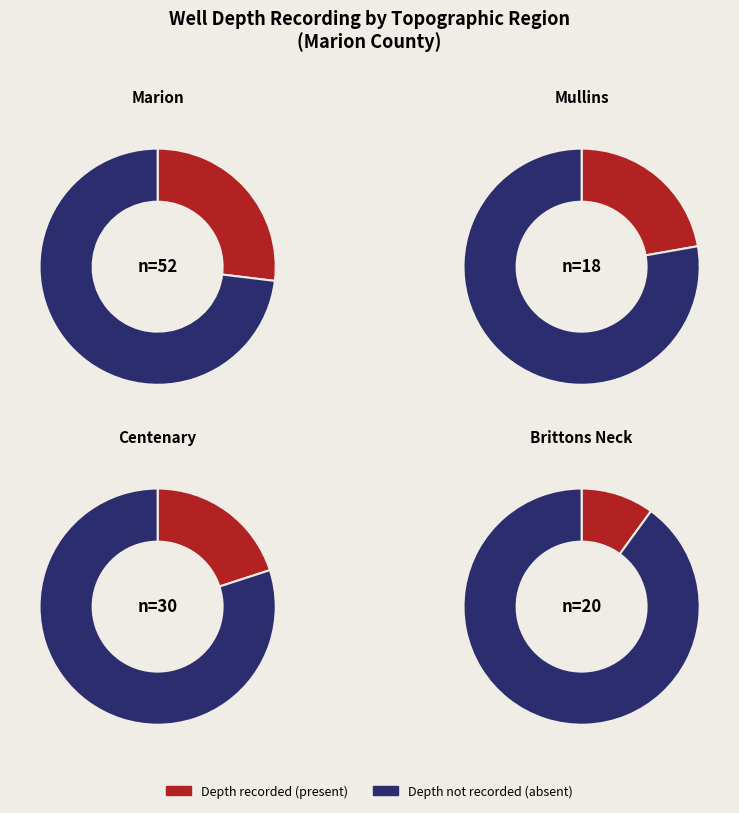

True or false: Other accounts for 23% of the total.

False